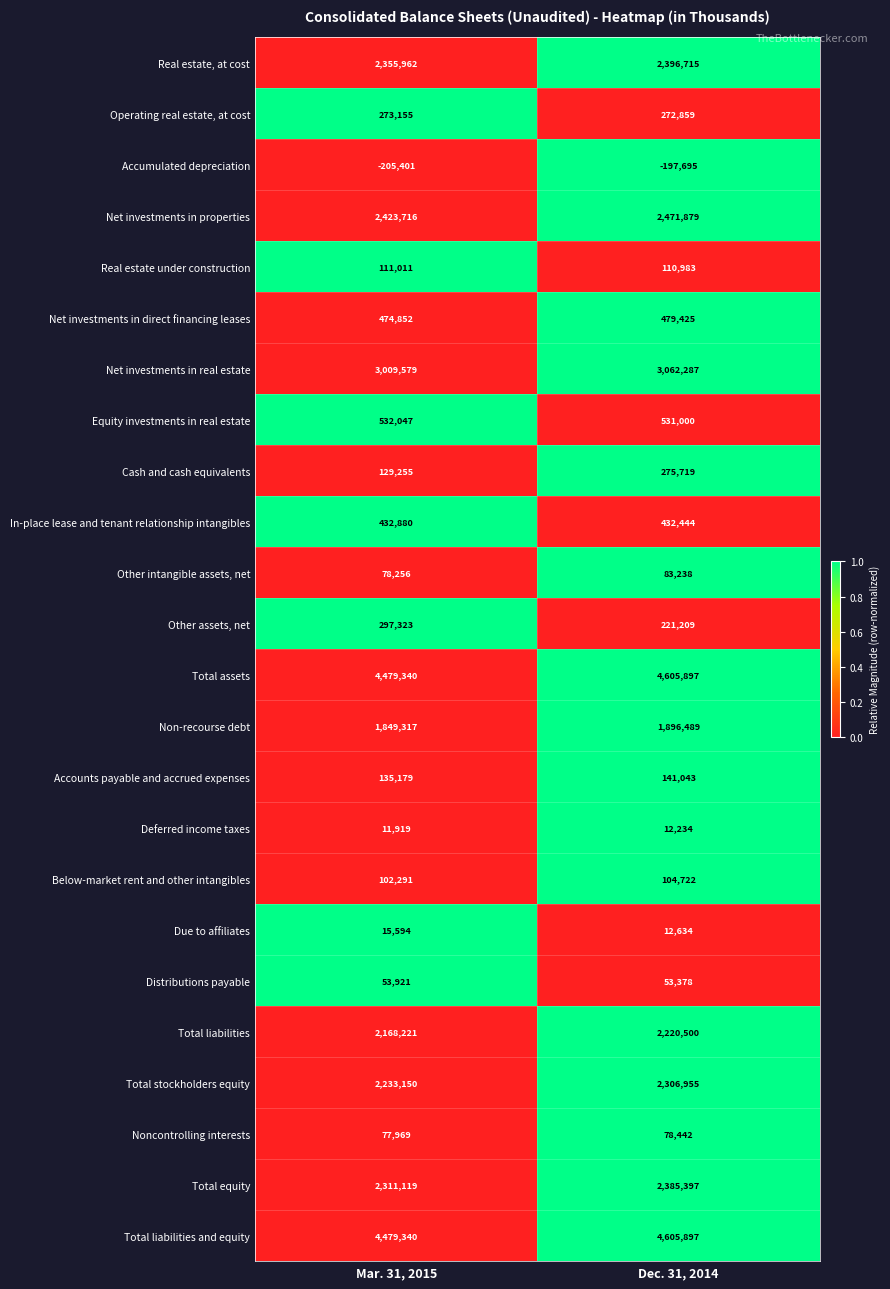

The value of Deferred income taxes at Mar. 31, 2015 is 11919. True or false?

True